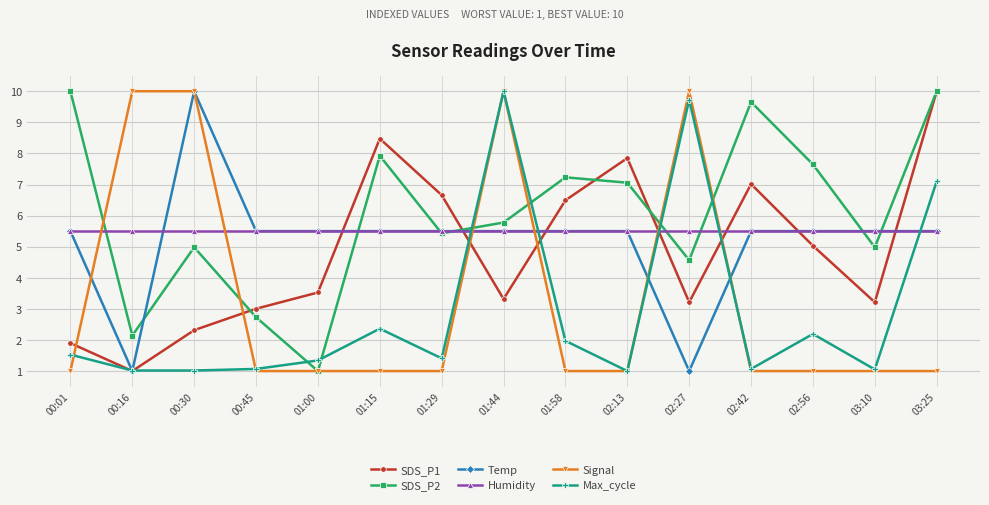

Where is the first local maximum for SDS_P1?

01:15